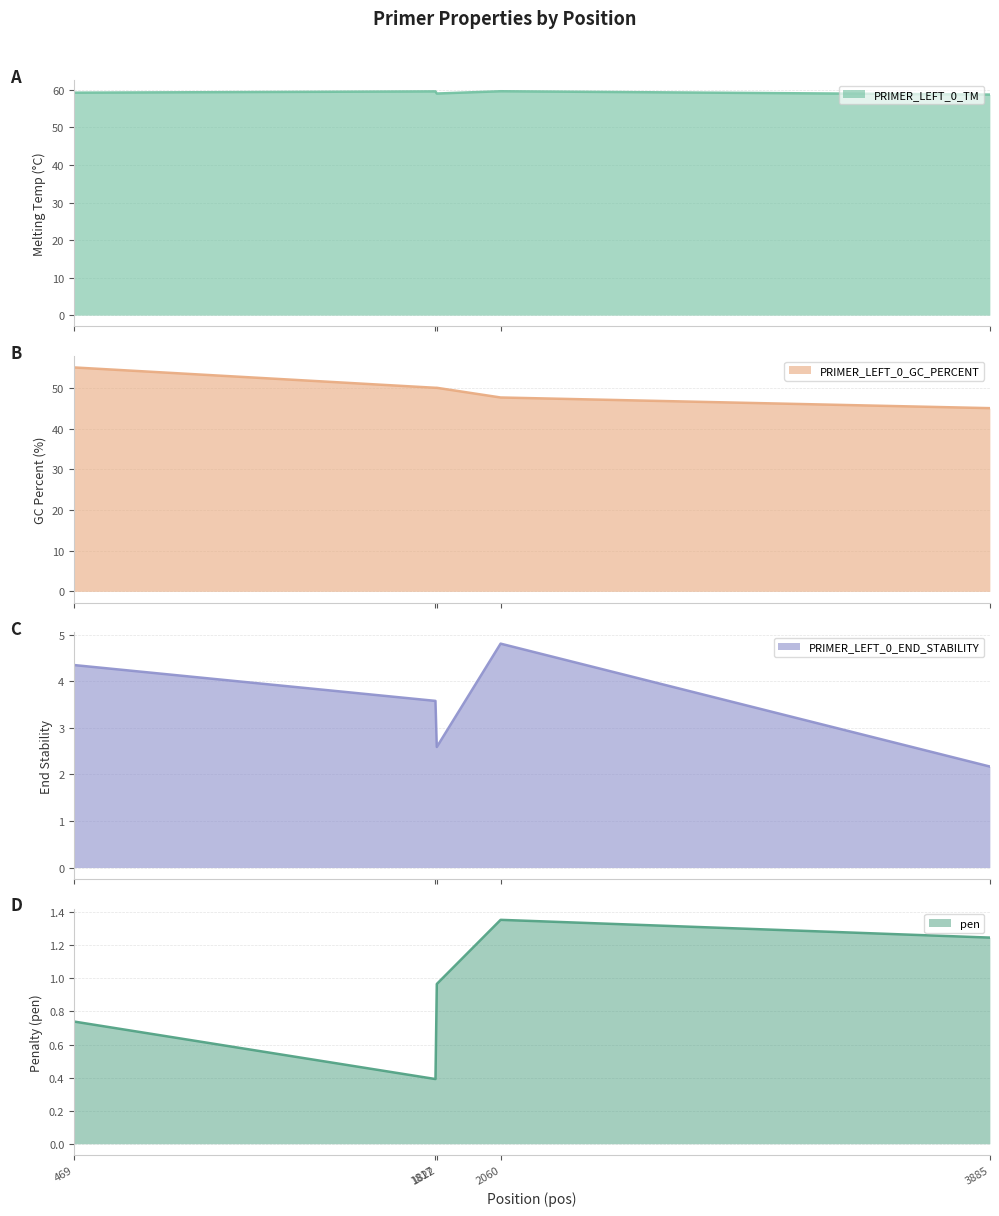

What are all the series names shown in the legend?

PRIMER_LEFT_0_TM, PRIMER_LEFT_0_GC_PERCENT, PRIMER_LEFT_0_END_STABILITY, pen